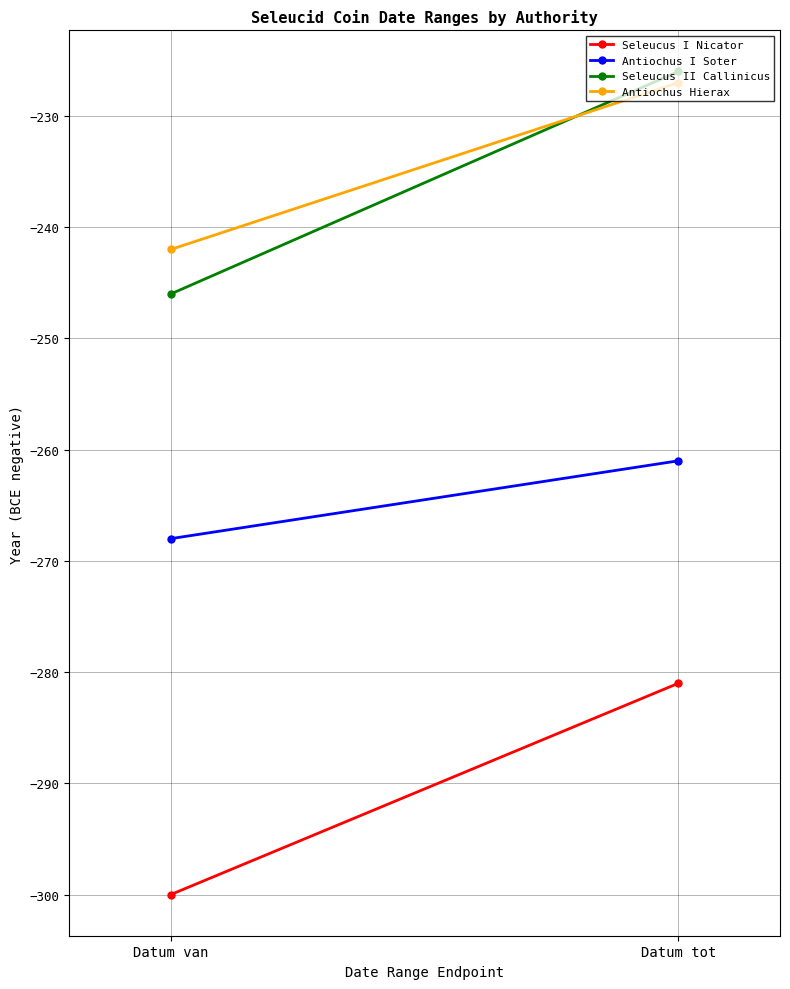

Which has a higher value, Datum tot or Datum van?

Datum tot